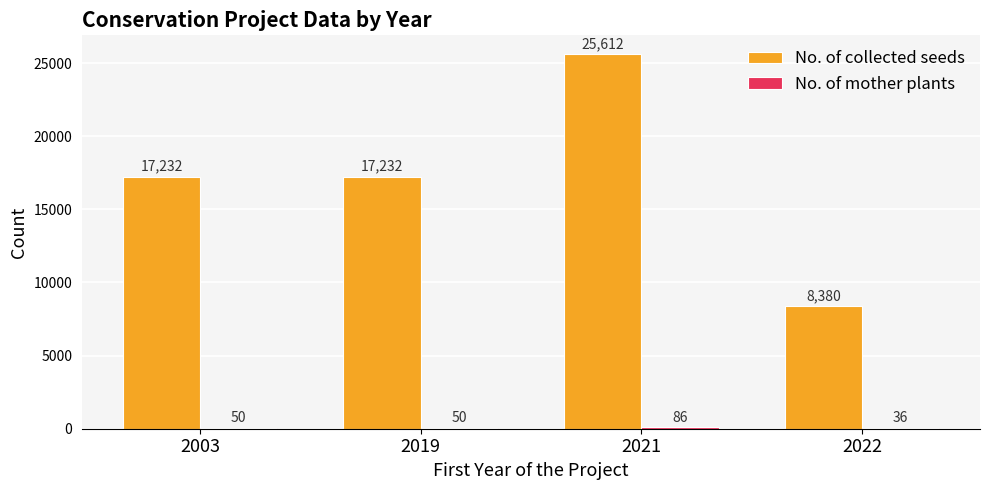

True or false: No. of collected seeds has a value of 4015 at 2022.

False